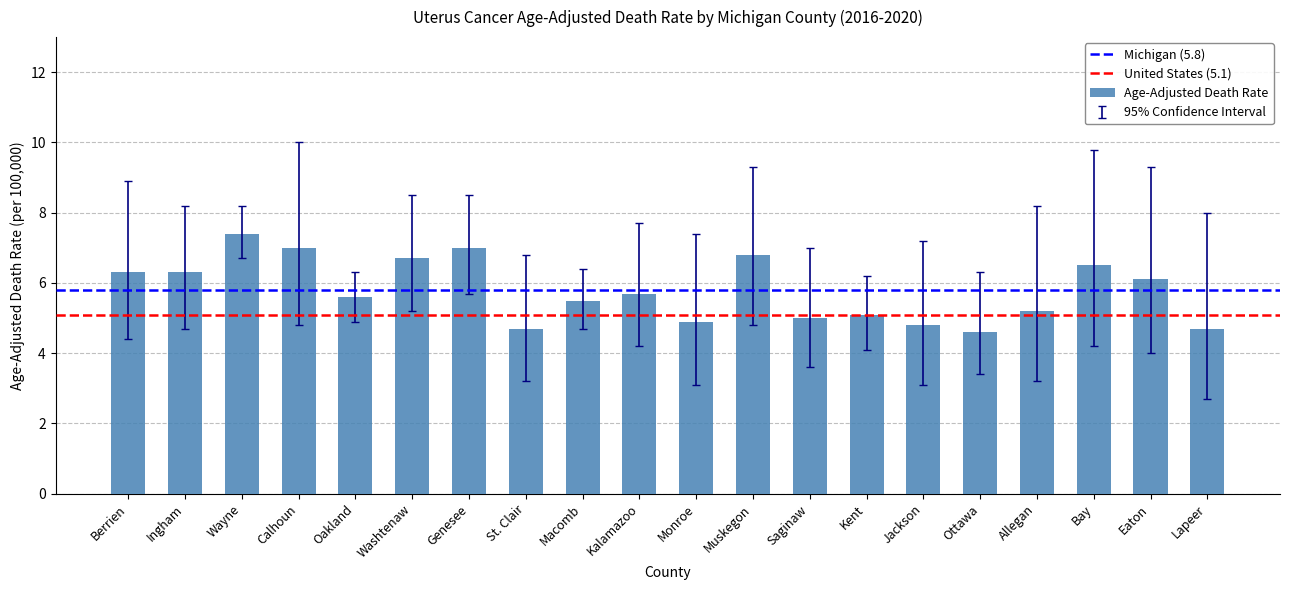

Does the chart contain stacked bars?

No